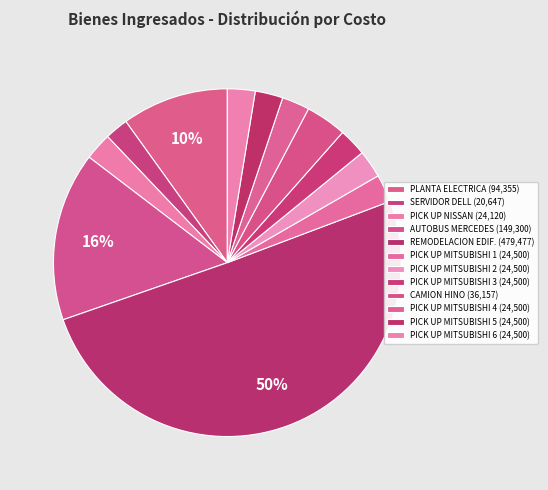

The PICK UP MITSUBISHI 4 slice represents 3% of the pie. True or false?

True